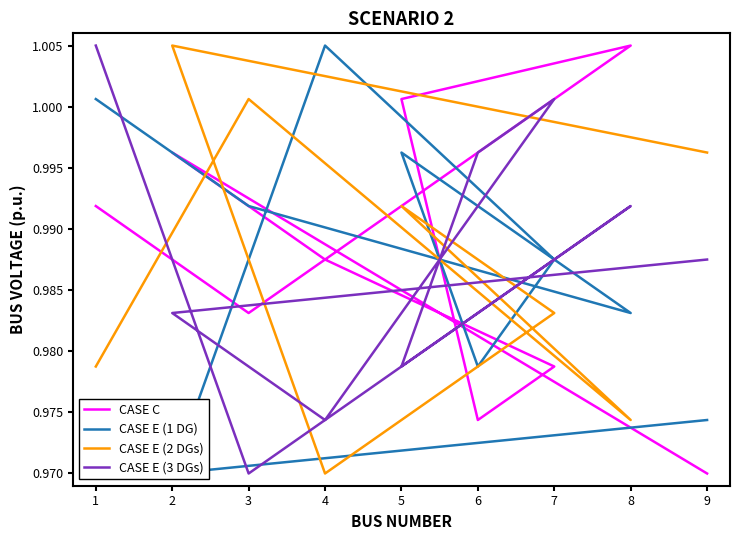

Which label corresponds to the largest value in the chart?

8